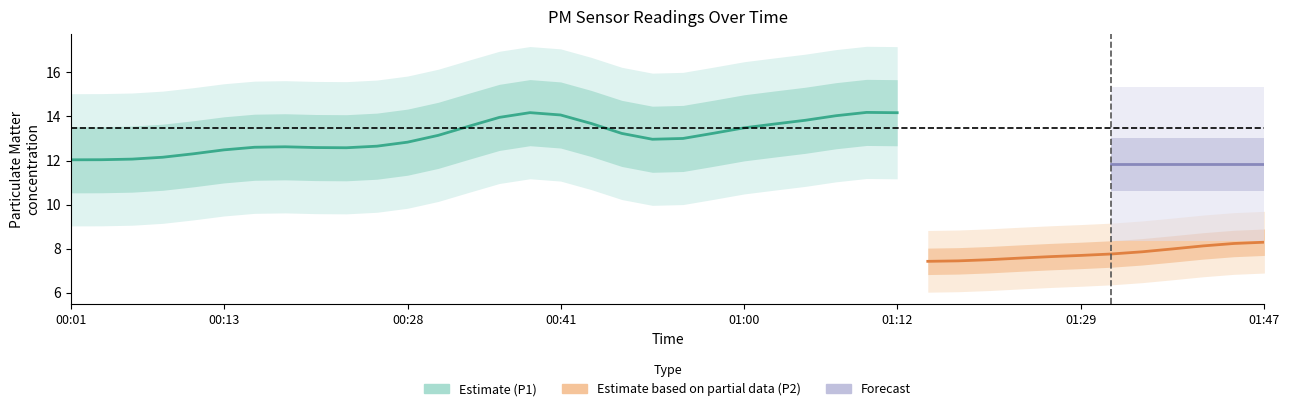

True or false: P1 and P2 cross at least once.

False